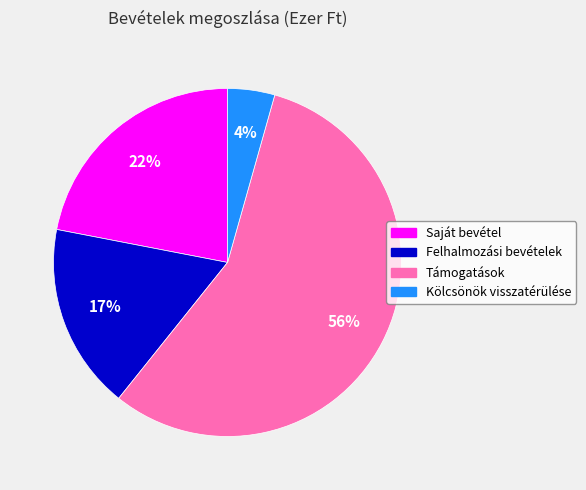

Does Támogatások represent more than half of the total?

Yes